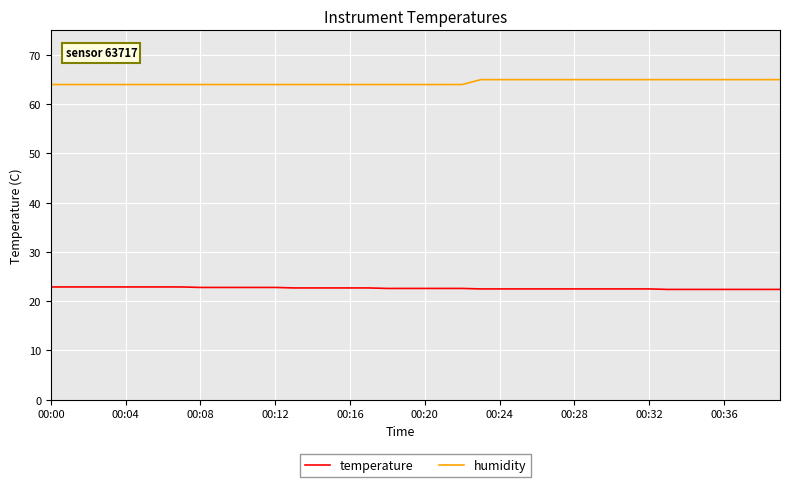

List the series in order of their overall mean, highest first.

humidity, temperature